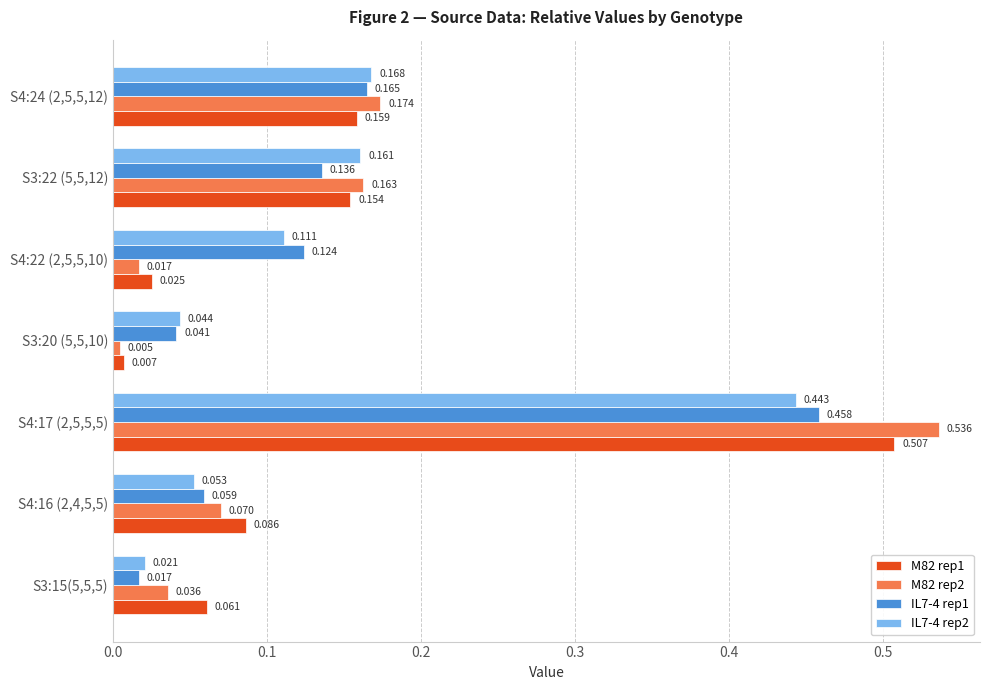

At which category is the sum across all series the highest?

S4:17 (2,5,5,5)